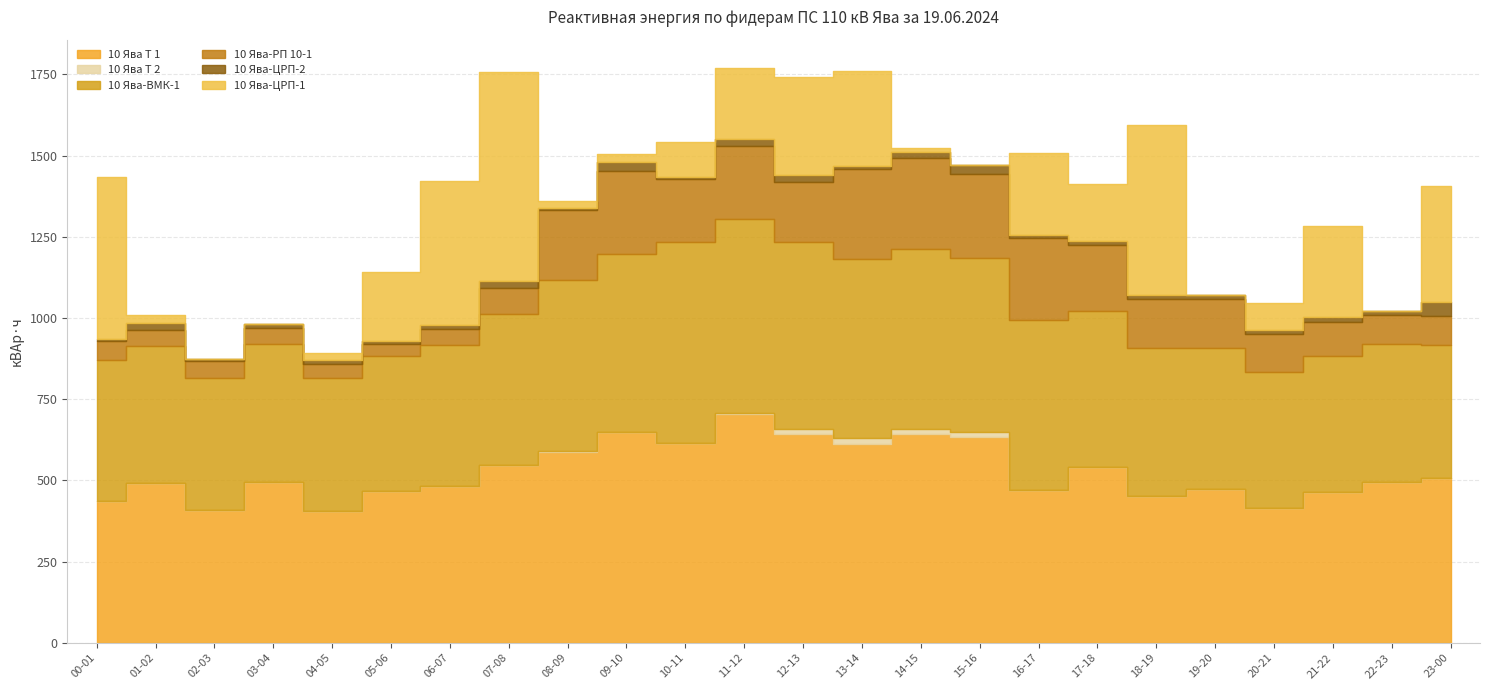

True or false: 10 Ява-РП 10-1 and 10 Ява Т 2 cross at least once.

False